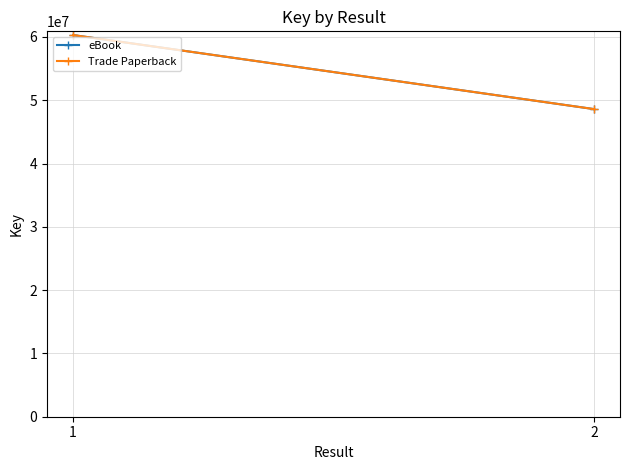

What is the sum of all Trade Paperback values?

108906756